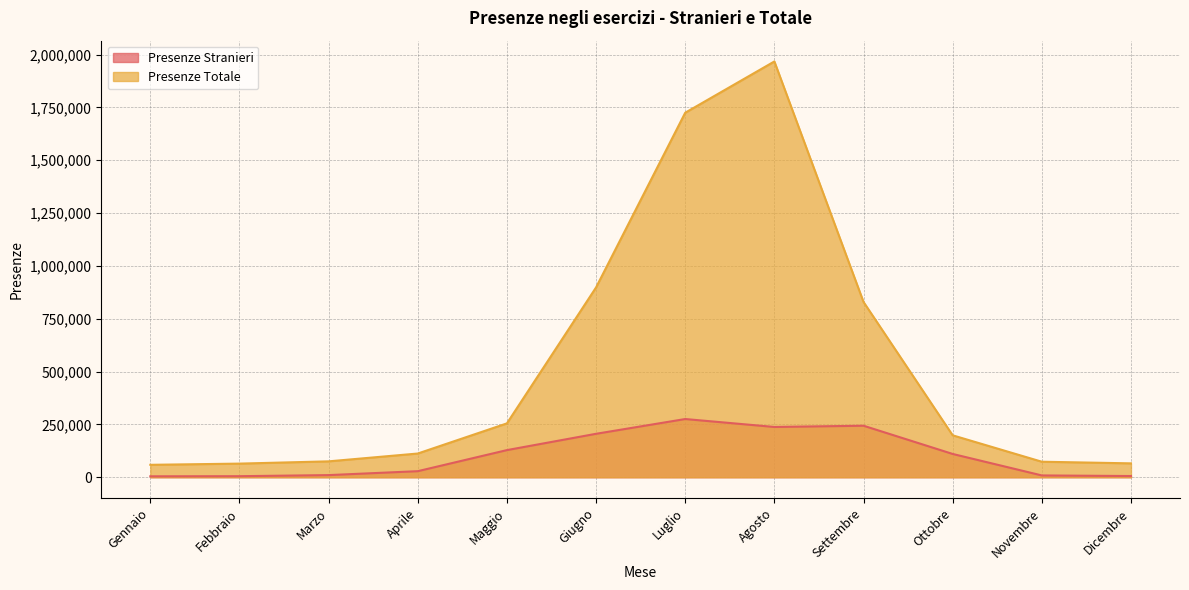

What is the label of the 6th point from the left?

Giugno